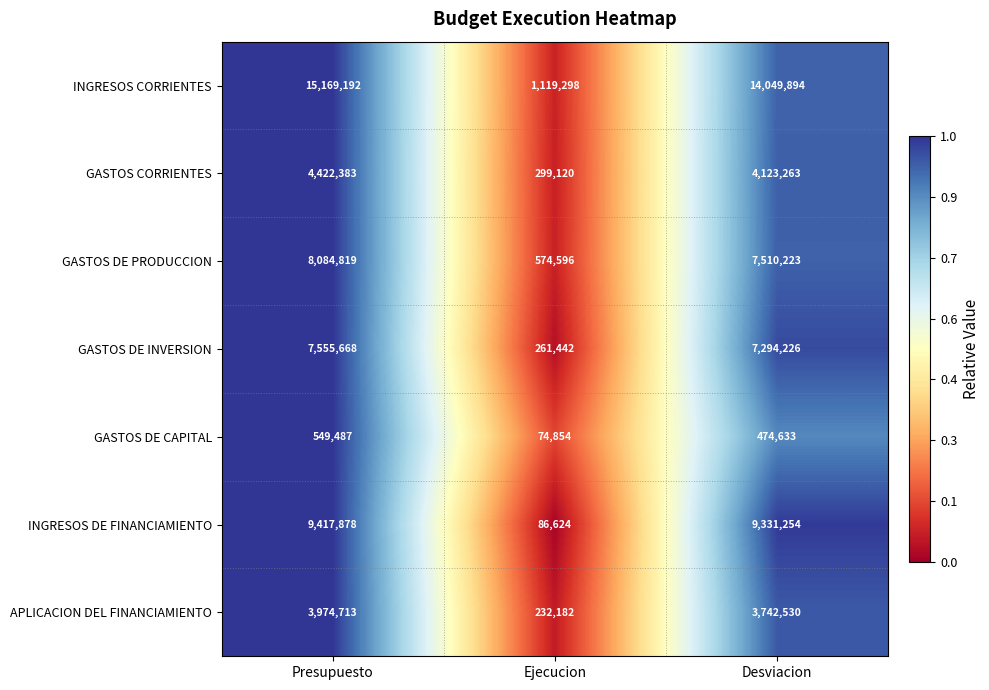

Which series changed the most between Presupuesto and Ejecucion?

INGRESOS CORRIENTES